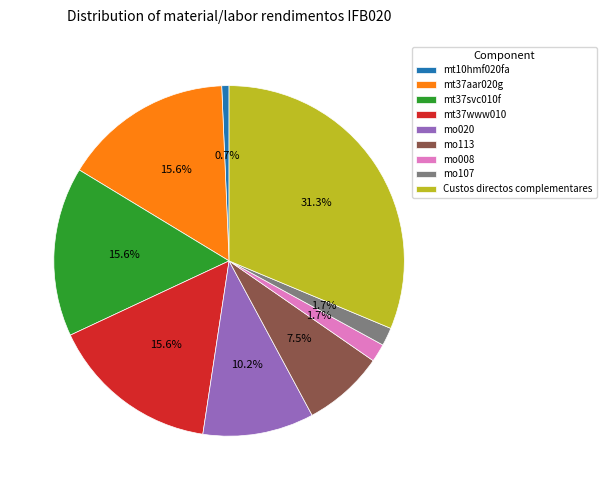

Which slice is the largest?

Custos directos complementares